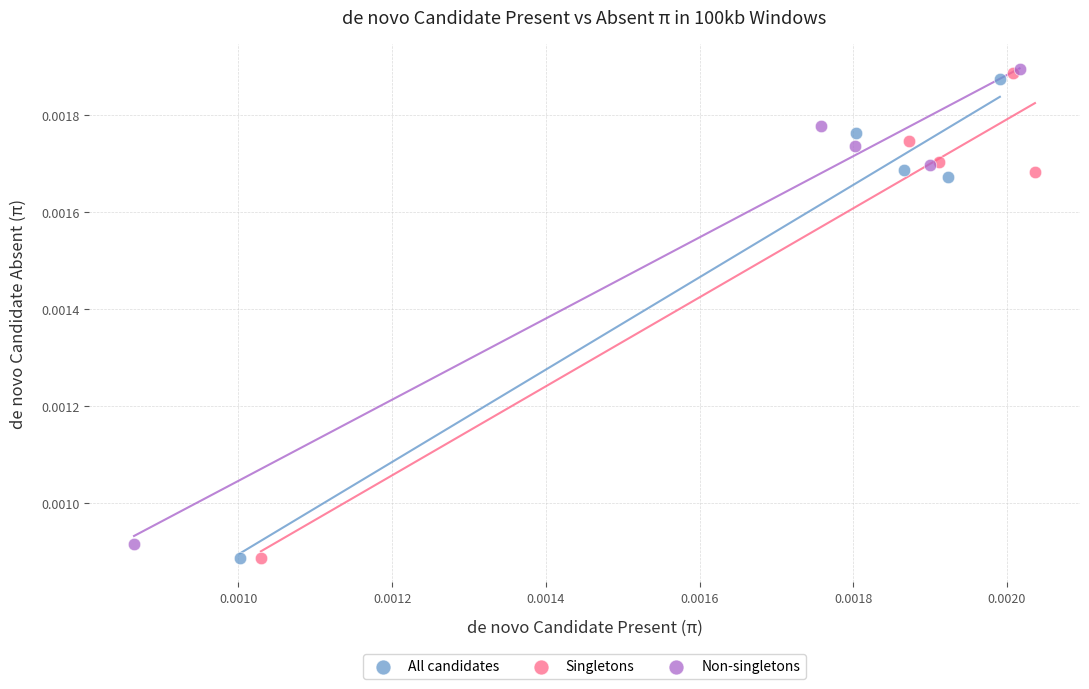

Which series has the widest spread of Y values?

Singletons